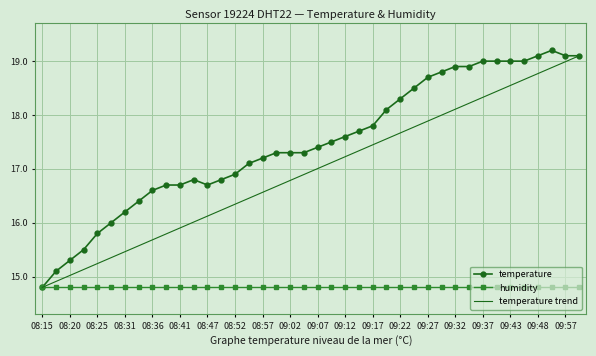

What is the minimum value shown in the chart?

14.8